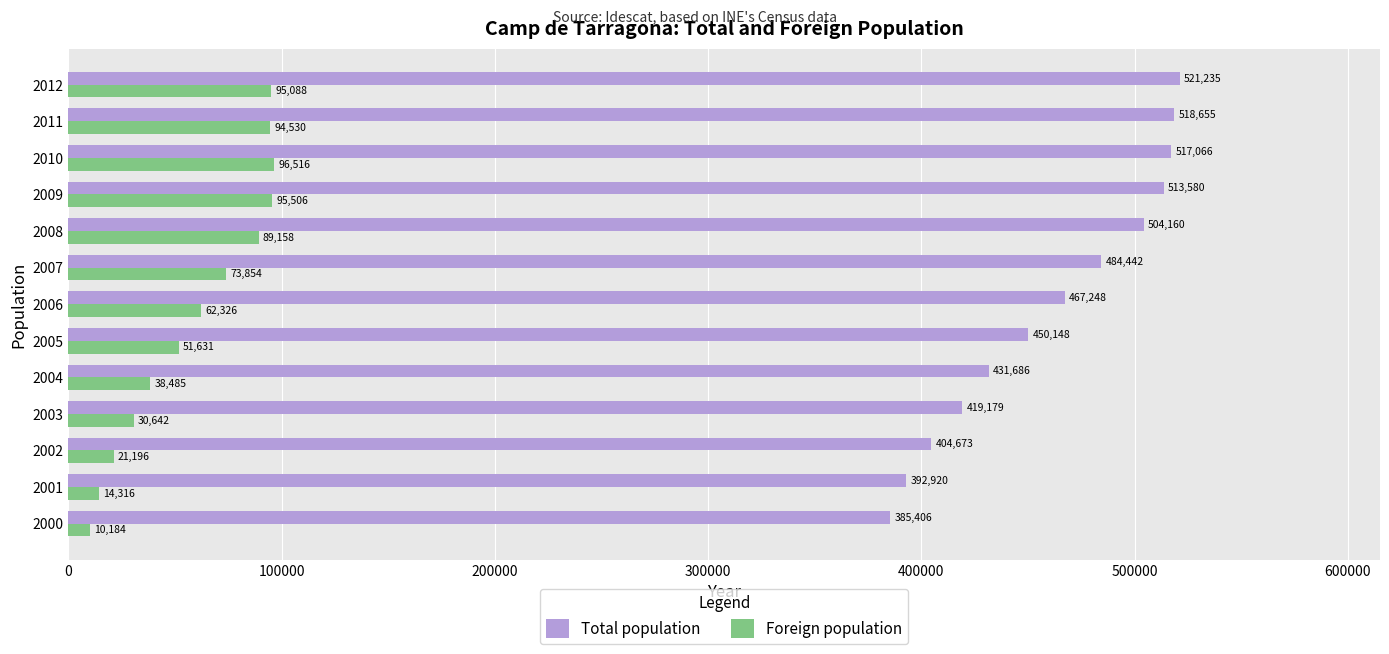

The Foreign population series shows 73854 at 2007. True or false?

True